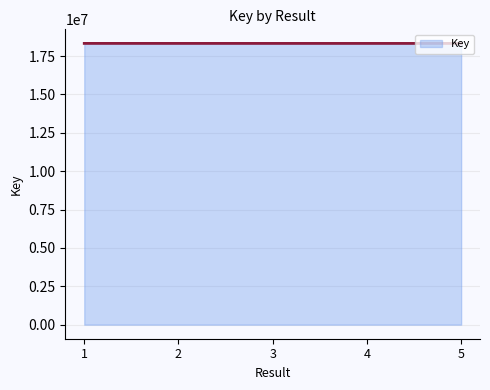

What is the smallest value displayed?

18324966.0